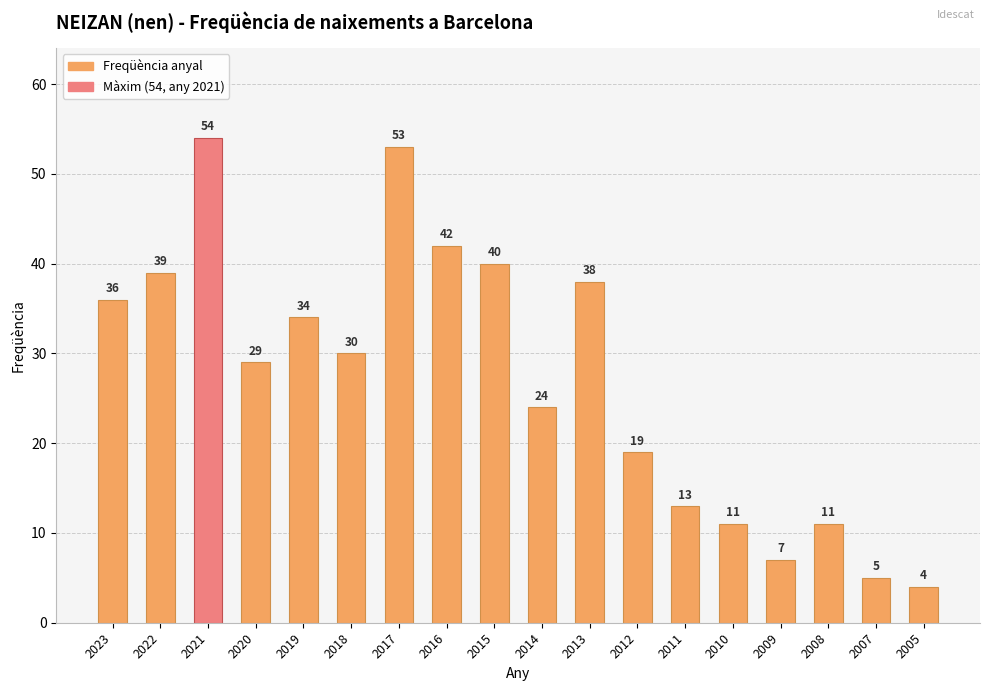

What is the ratio of the value at 2007 to the value at 2015?

0.1